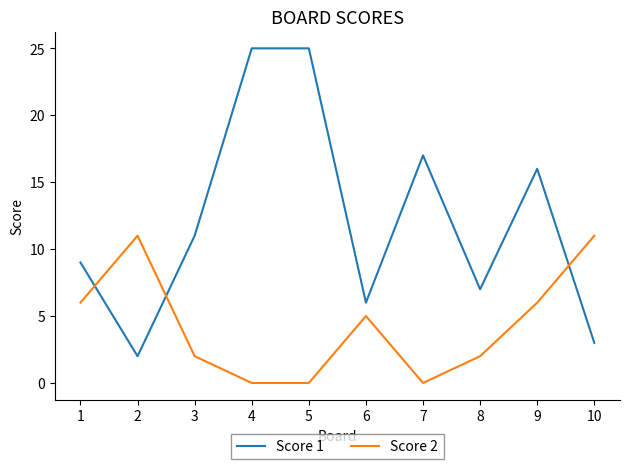

List the series in order of their overall mean, lowest first.

Score 2, Score 1